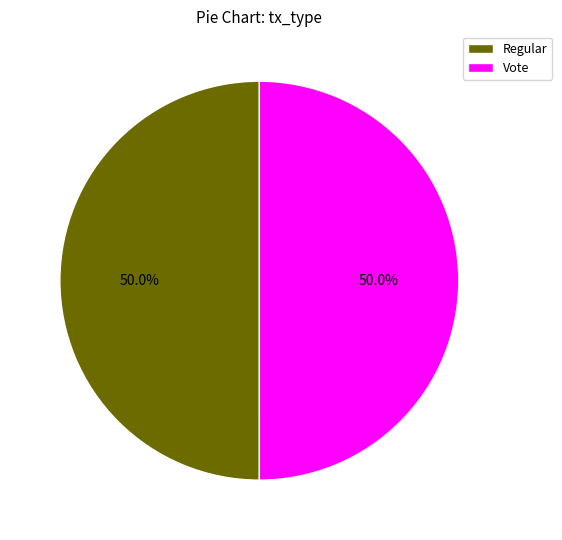

What portion of the pie excludes Vote?

50.0%